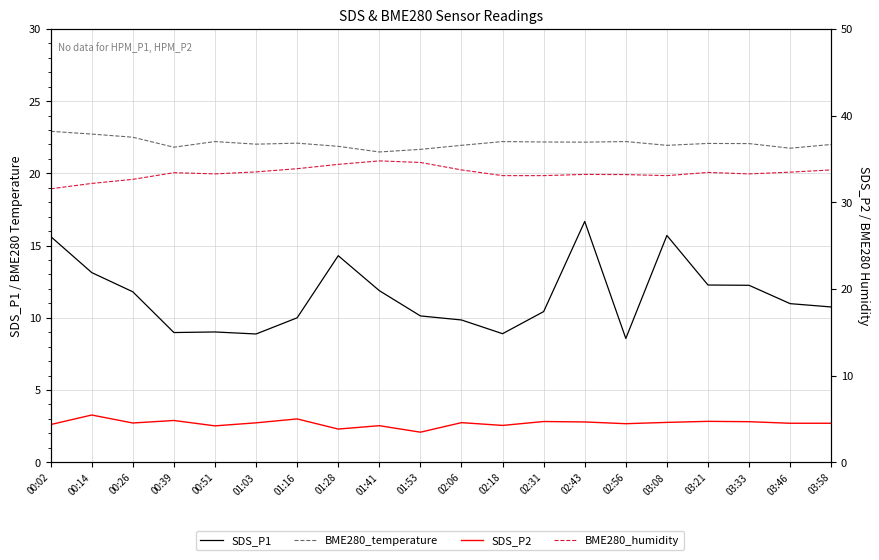

What is the difference between the maximum and second lowest values in the SDS_P2 series?

1.6